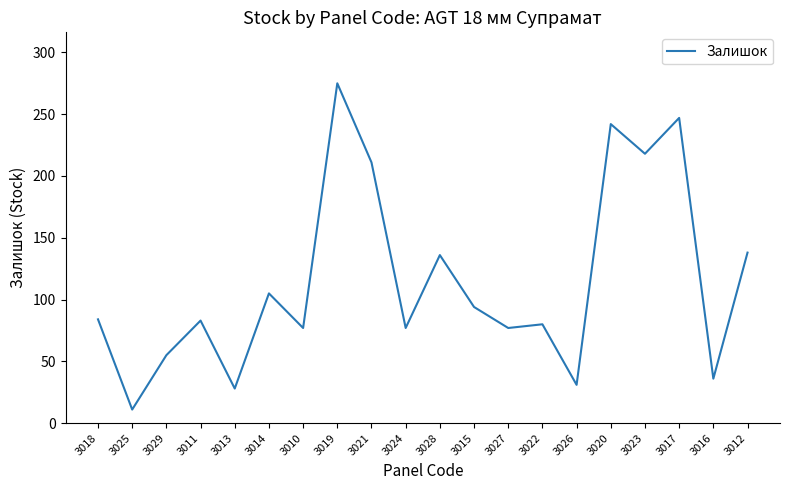

Where is the data nearest to the value 143?

3012